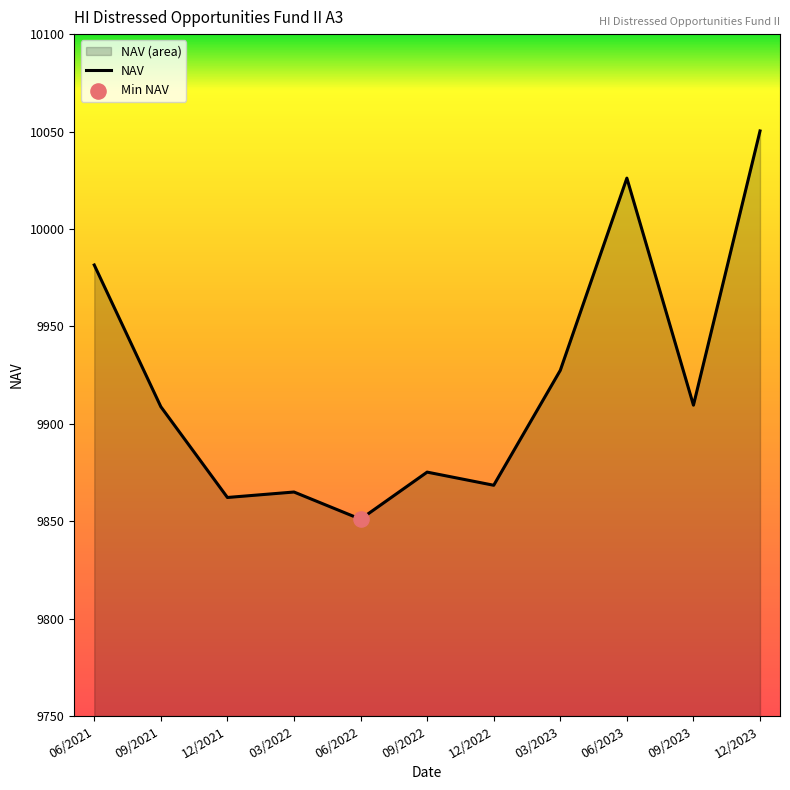

What is the change in value from 06/2021 to 09/2023?

-71.9